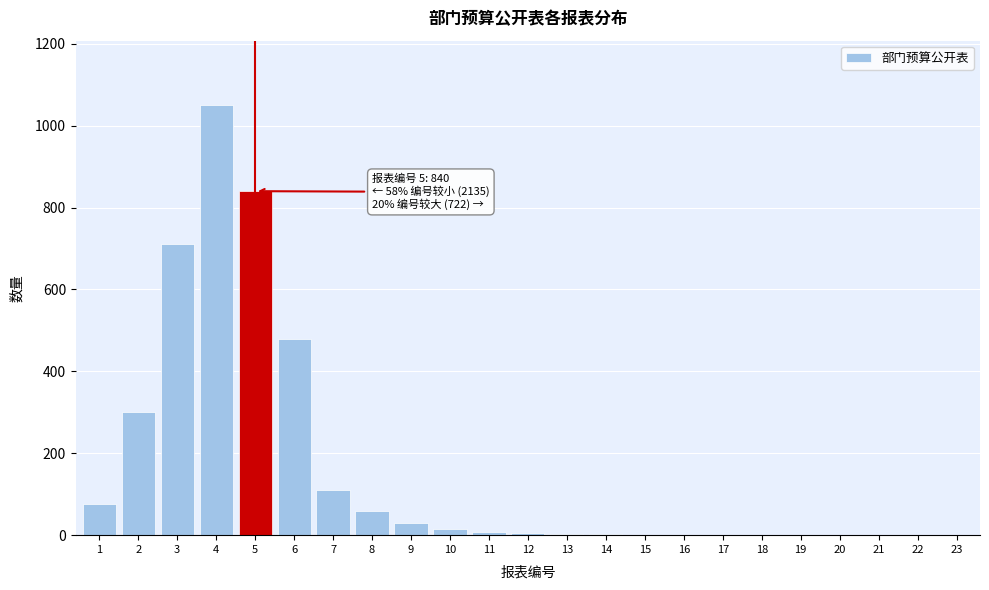

Approximately how many times larger is the value at 6 compared to 1?

6.4